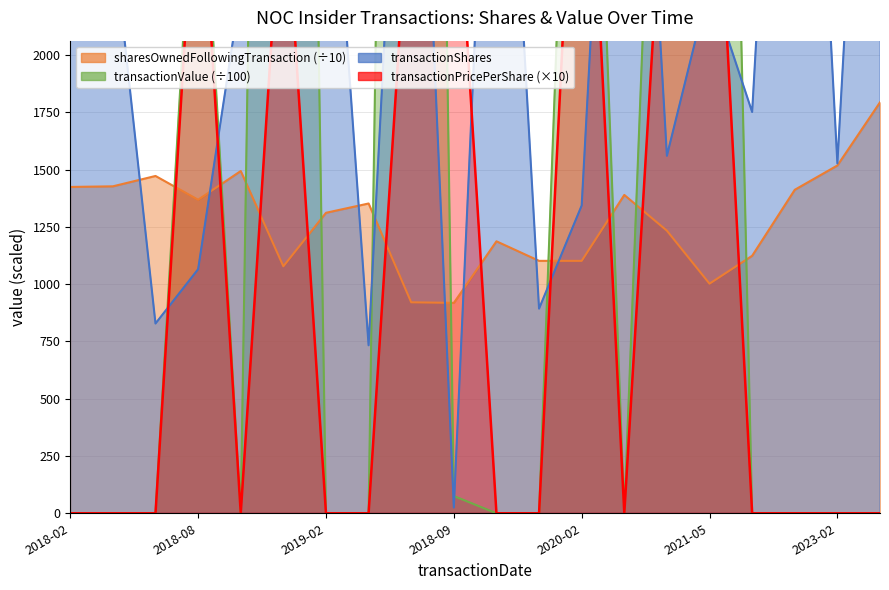

Which series has the largest range (max minus min)?

transactionValue